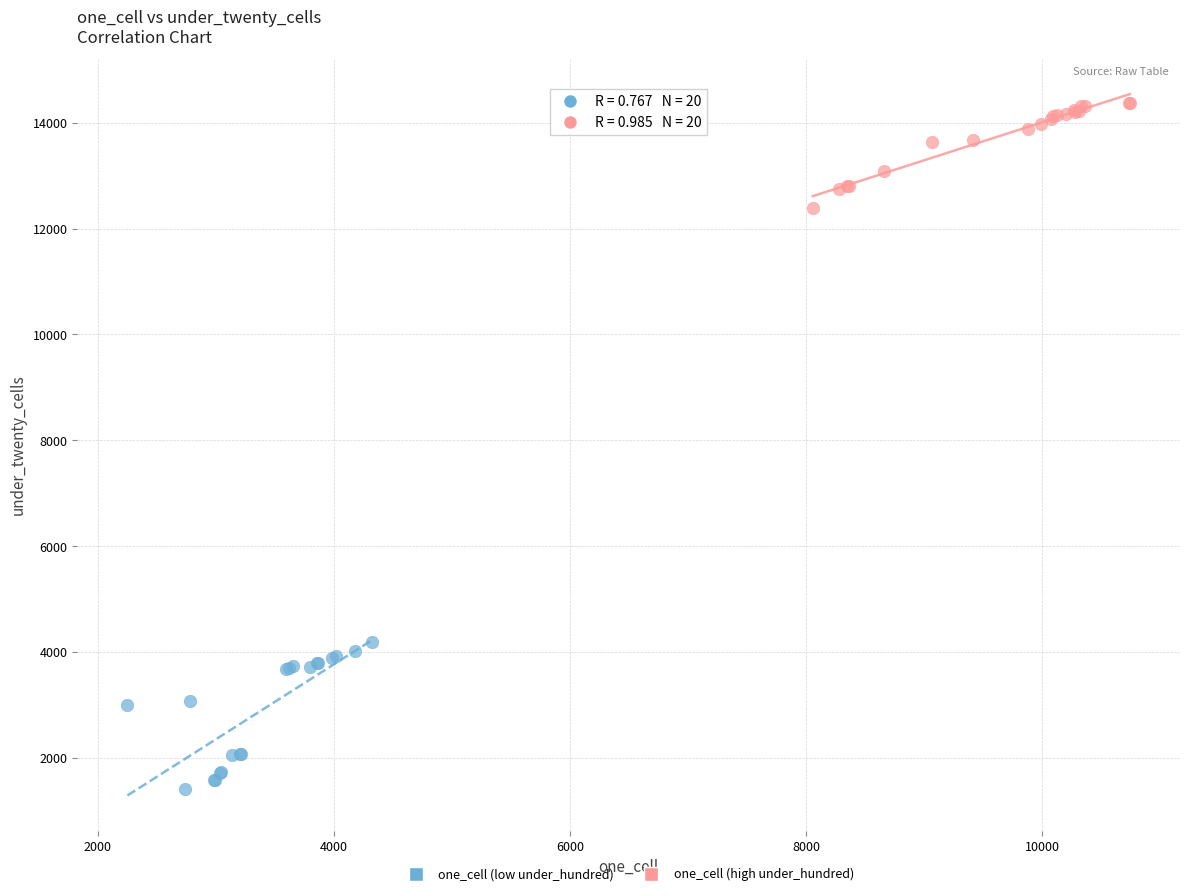

What are all the series names shown in the legend?

one_cell (low under_hundred), one_cell (high under_hundred)